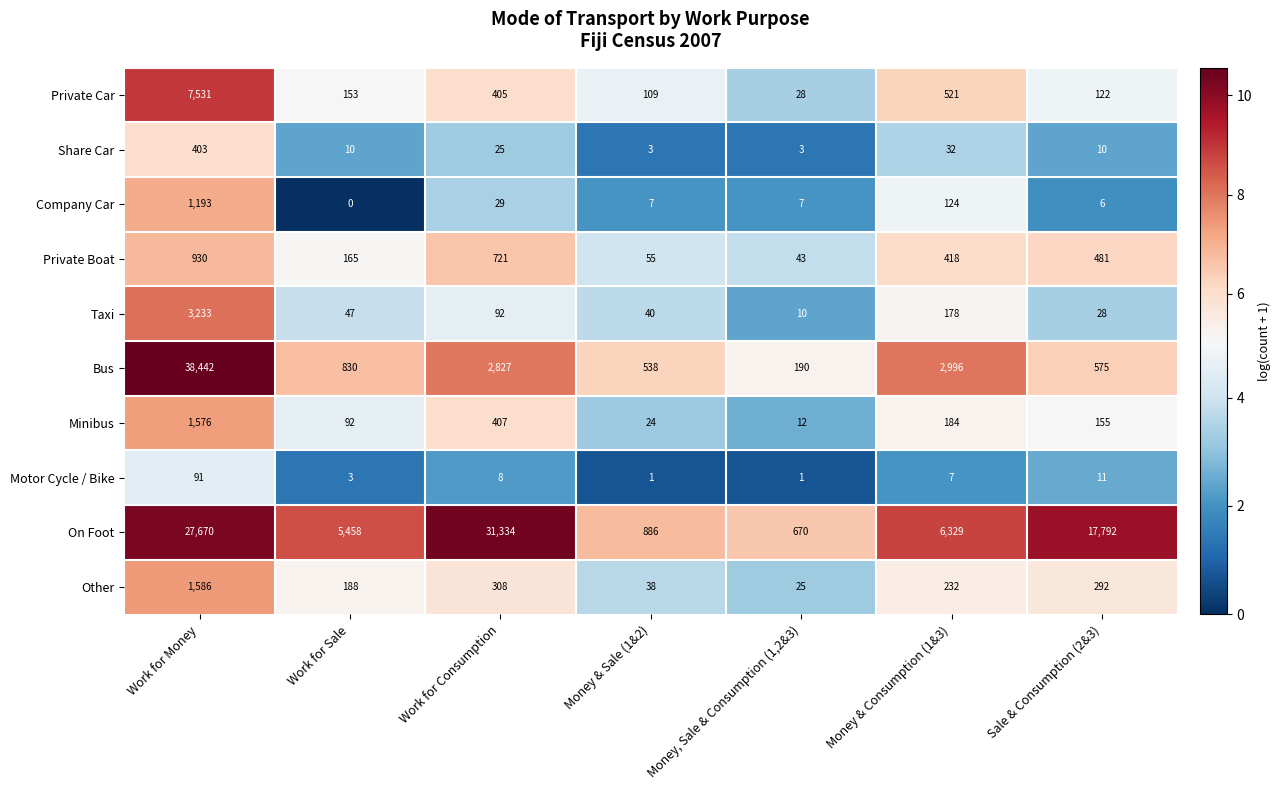

What is the maximum value shown in the chart?

38442